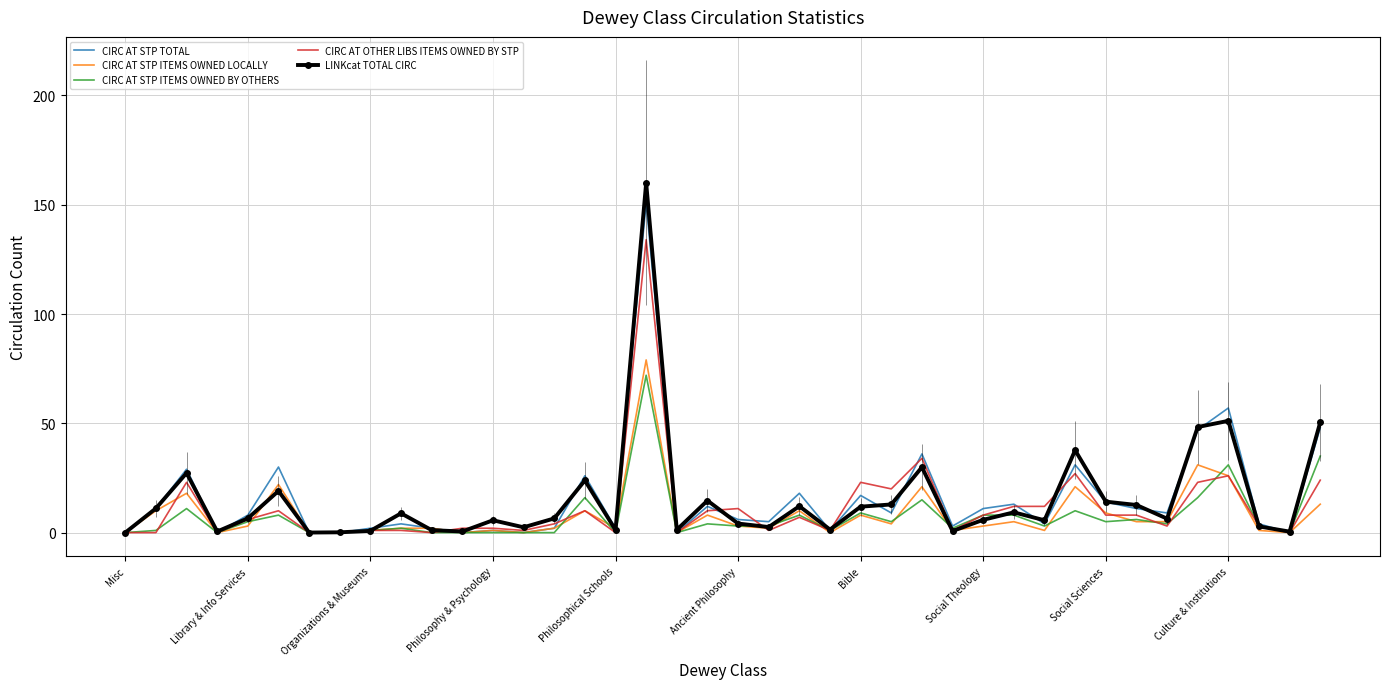

What is the maximum value for CIRC AT STP TOTAL?

151.0